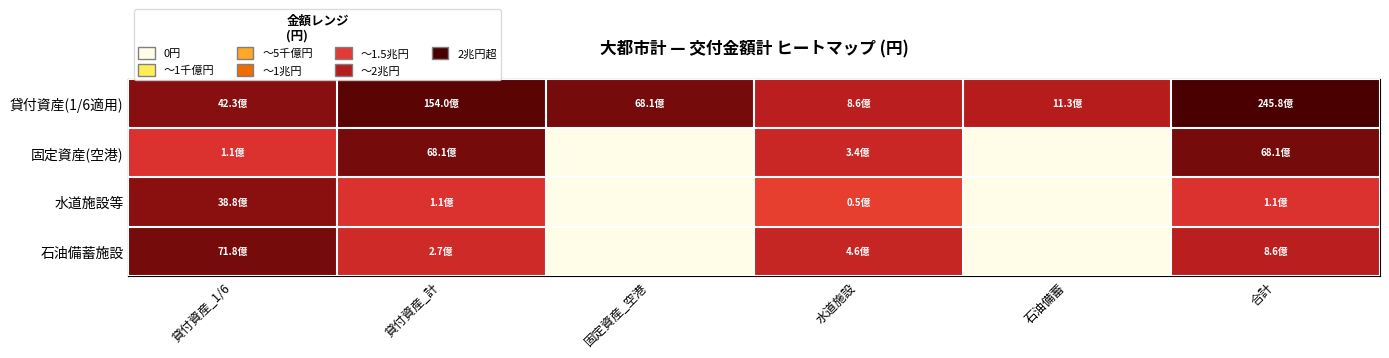

What is the total value across all series at 石油備蓄?

20.8